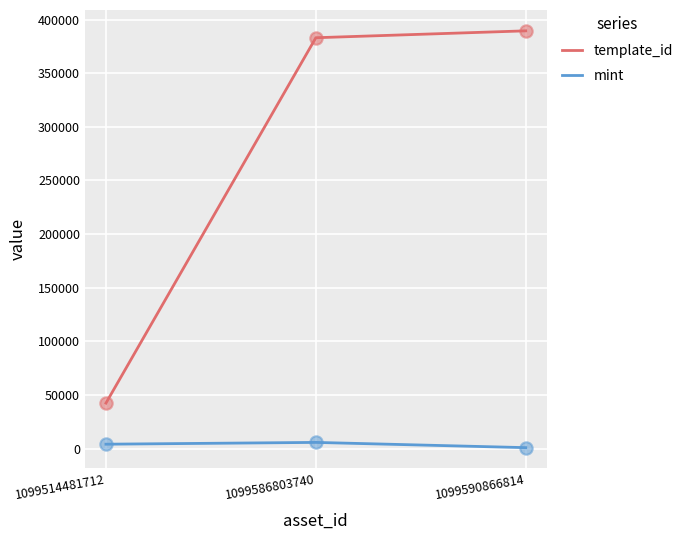

At how many categories does at least one series exceed 223975?

2